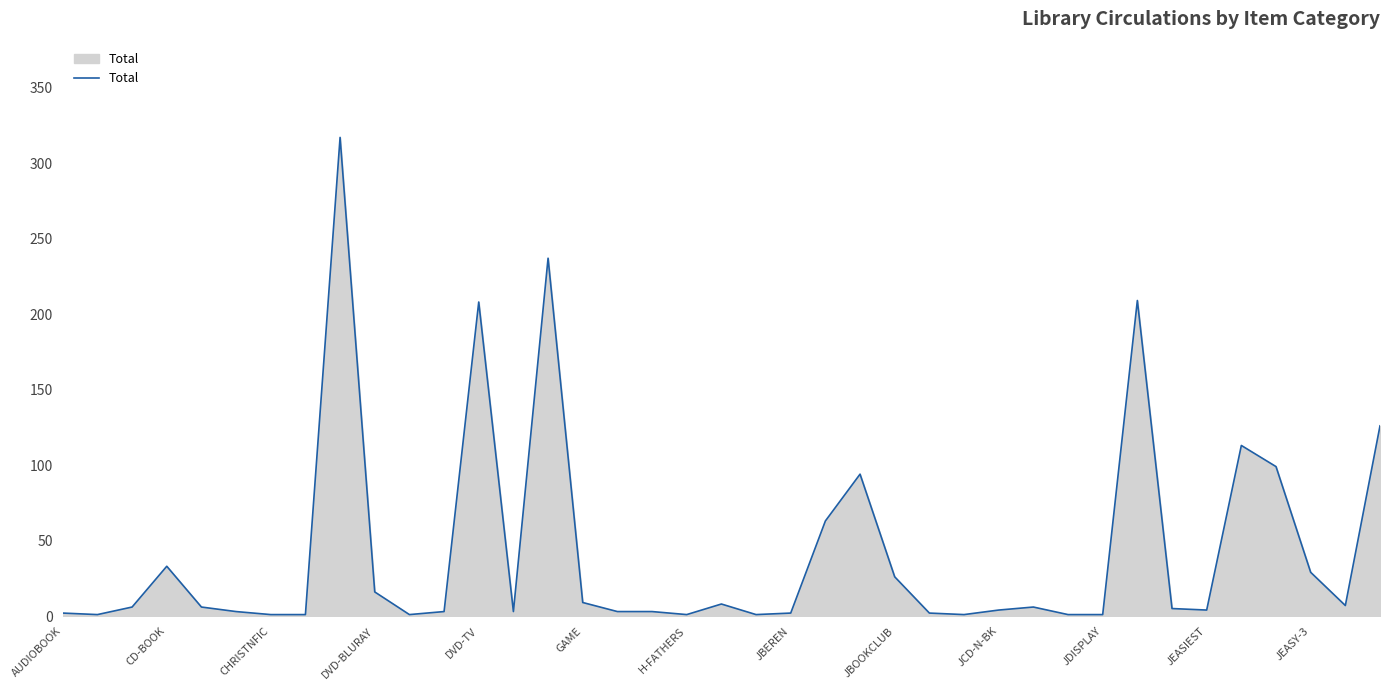

What is the maximum value shown in the chart?

317